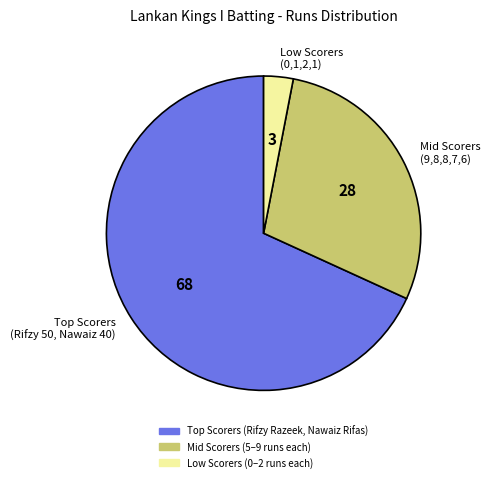

Is there a majority slice in this chart?

Yes